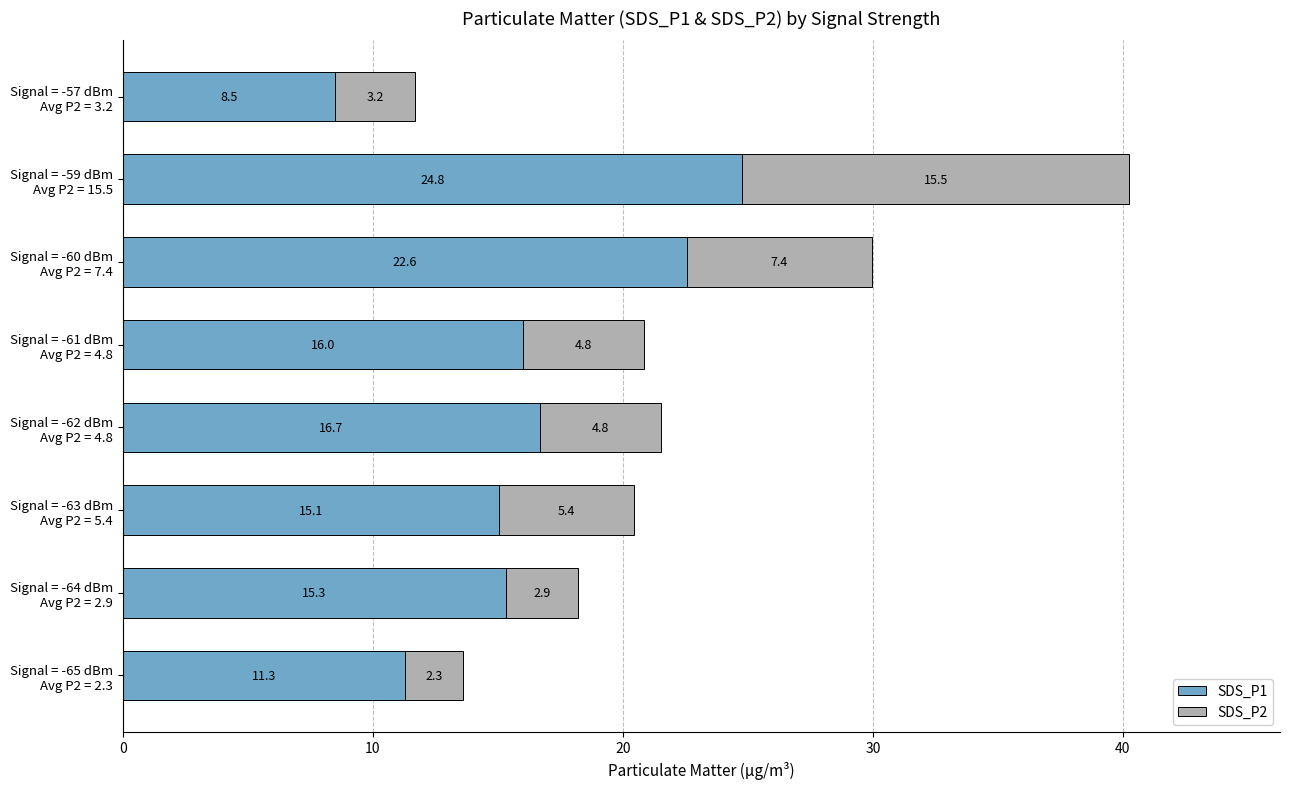

What is the maximum value for SDS_P1?

24.8